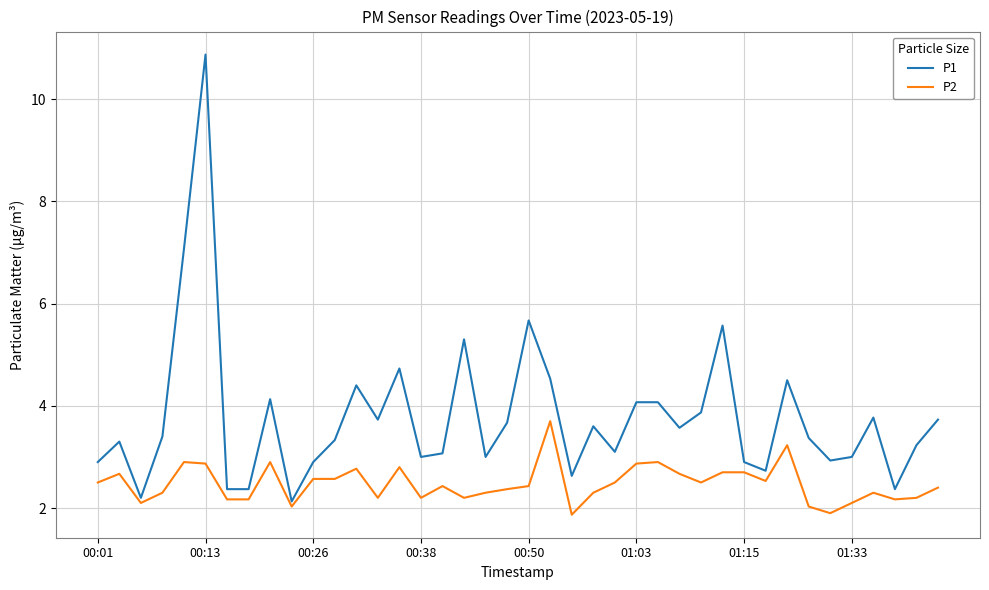

Which series has the largest total across all categories?

P1